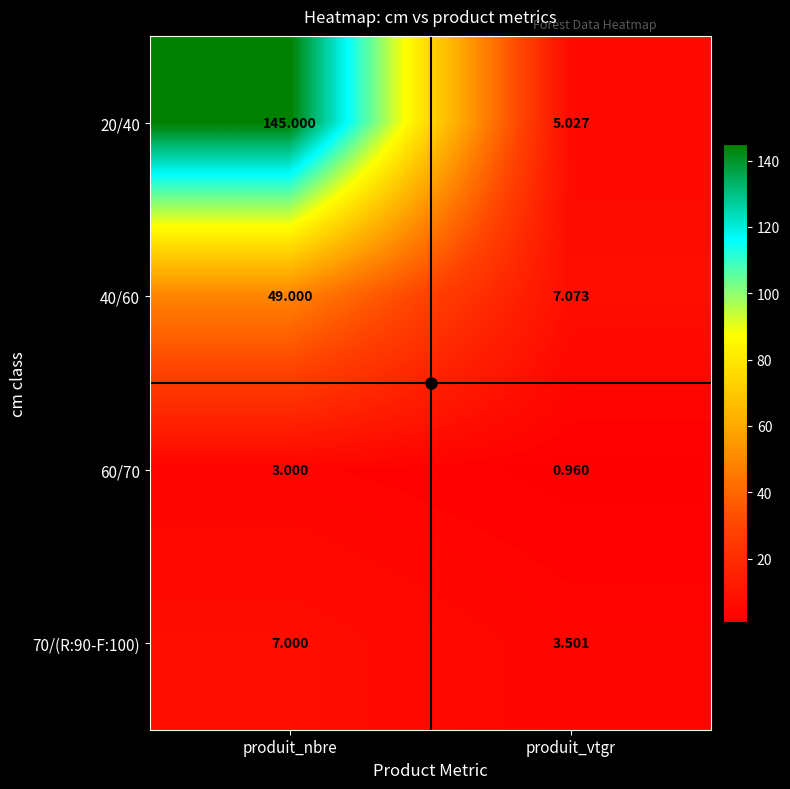

Which series has the widest spread of values?

20/40